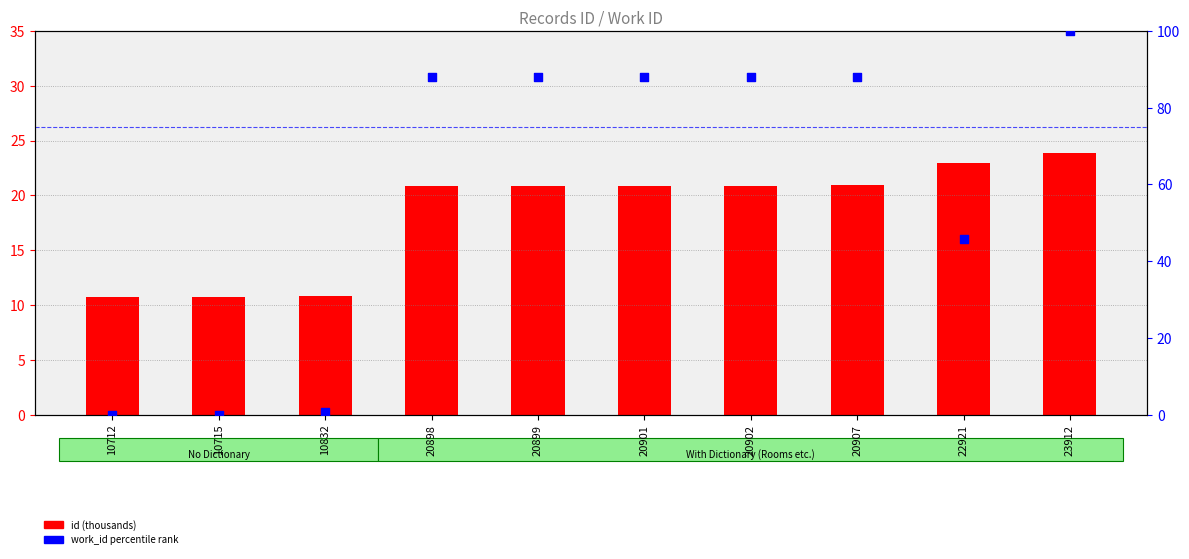

What are all the series names shown in the legend?

id (thousands), work_id percentile